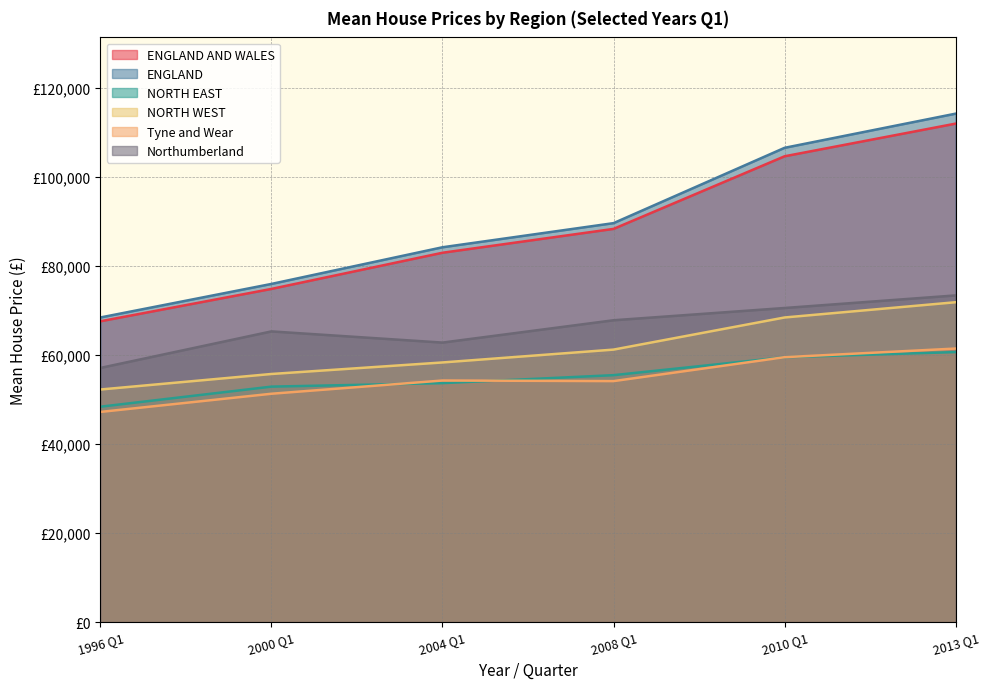

What is the maximum value shown in the chart?

114191.7